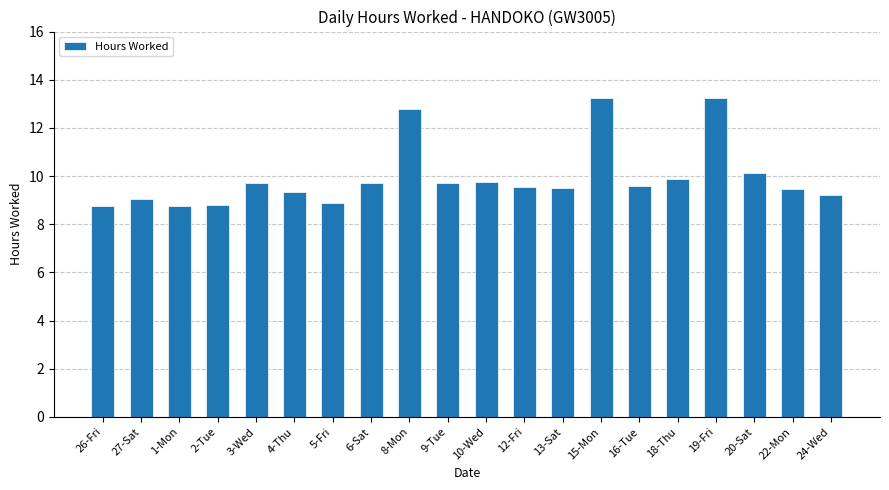

Which has a higher value, 8-Mon or 19-Fri?

19-Fri